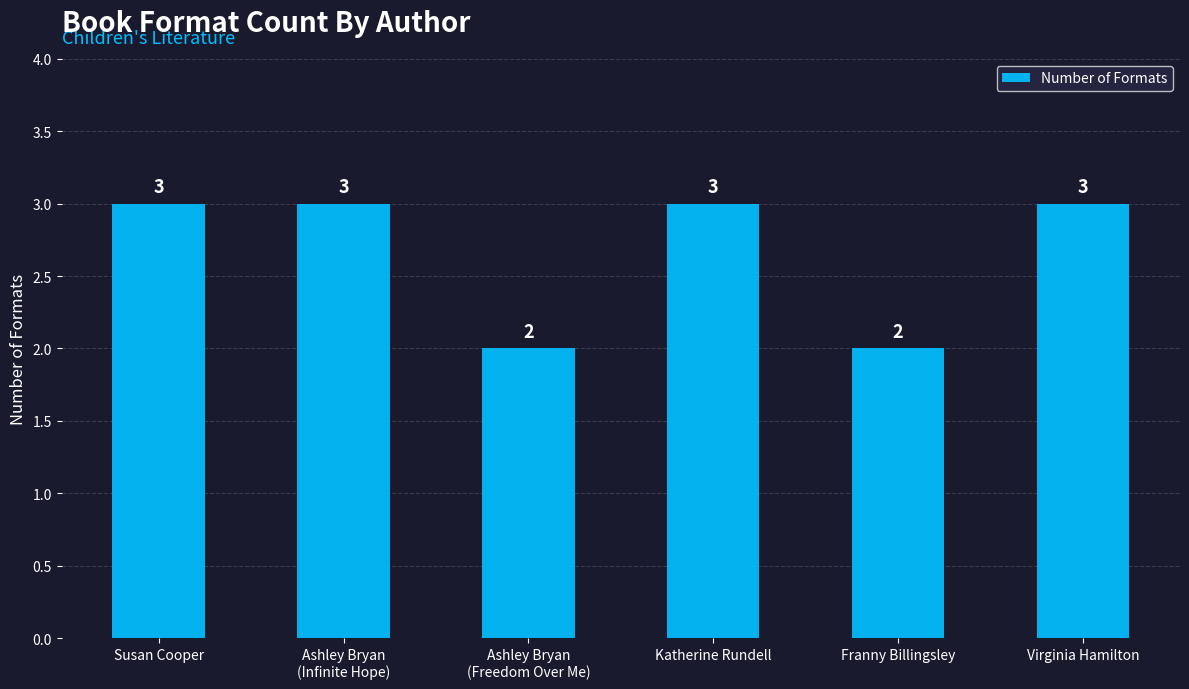

Reading right to left, extract all data points from this chart.

3	2	3	2	3	3